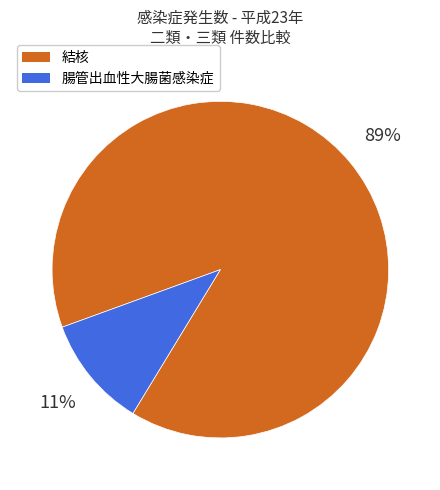

To the nearest percent, what portion does 結核 represent?

89%